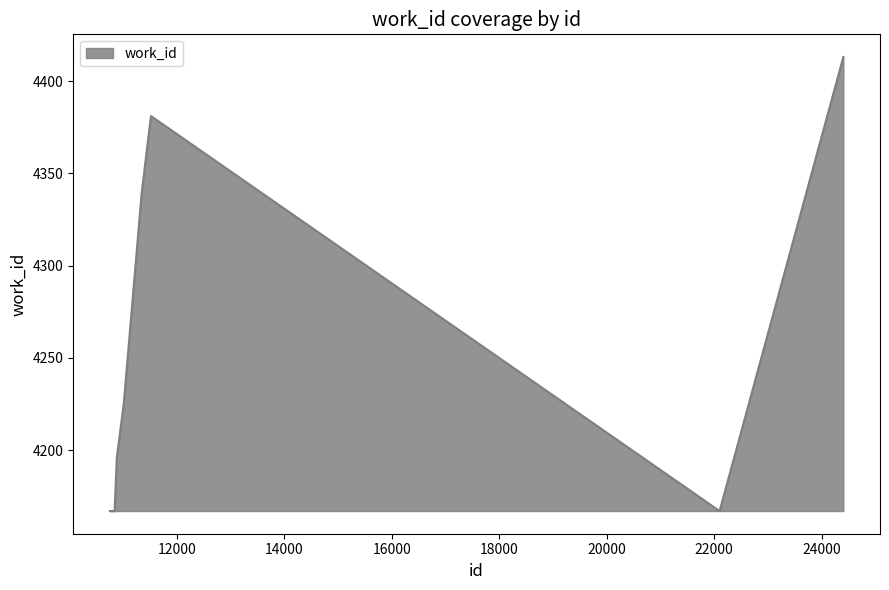

What is the difference between the second highest and minimum values?

214